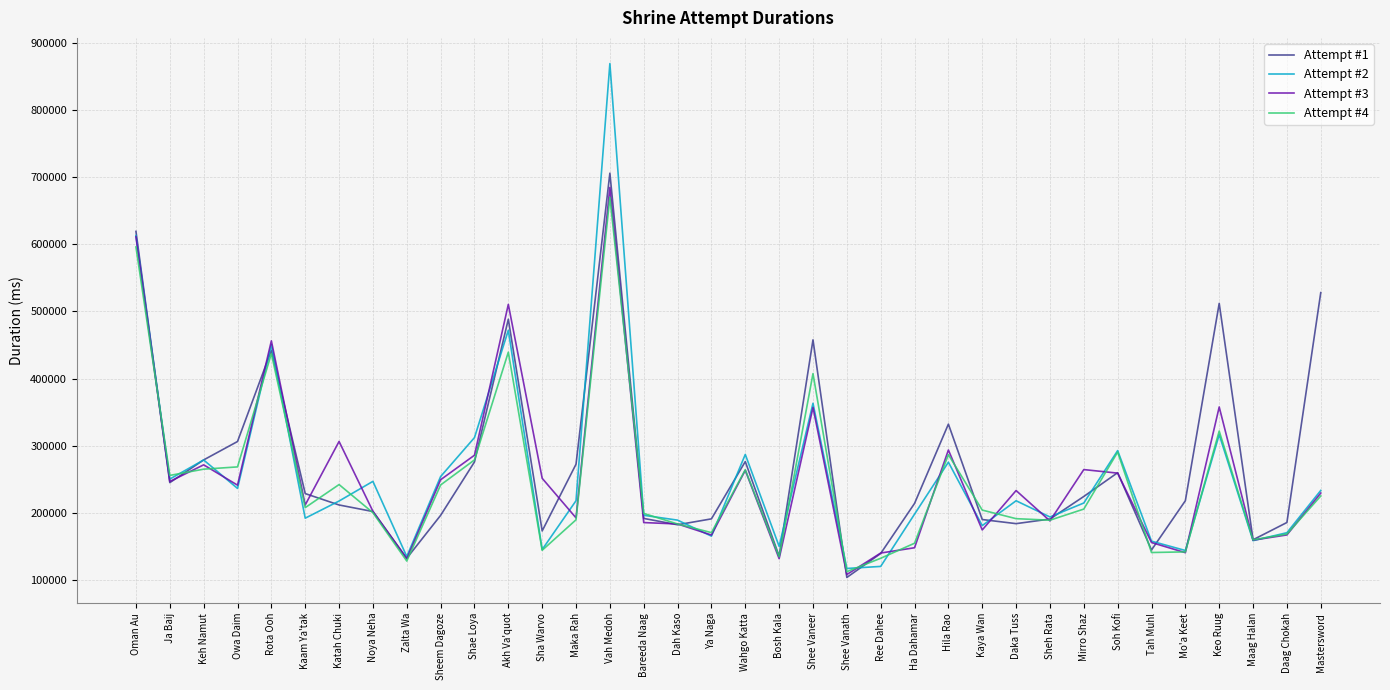

What is the total value across all series at Vah Medoh?

2929103